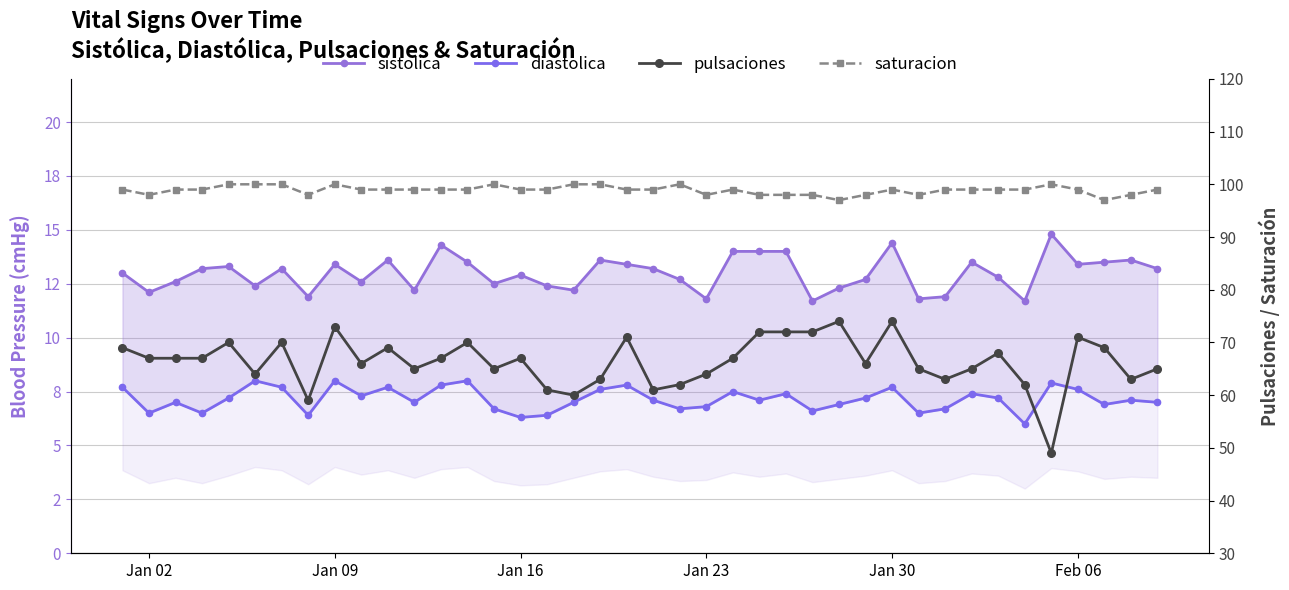

Is it true that diastolica equals 8.0 at Jan 09?

True